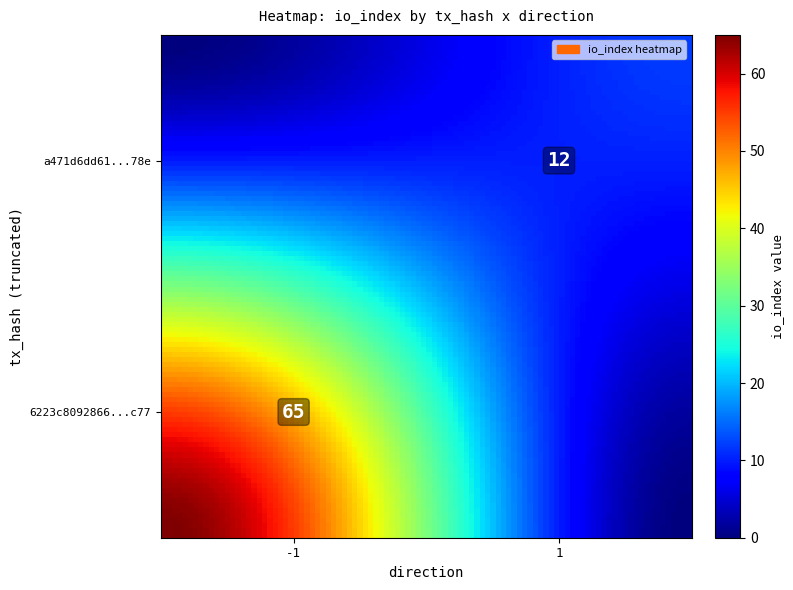

What is the average value of the 6223c8092866ed5f2736b55d7bd70112ae43c77 series?

32